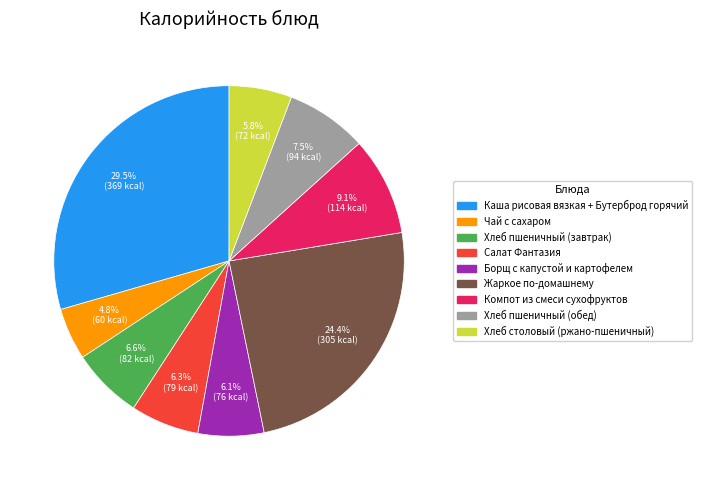

The Жаркое по-домашнему slice represents 35% of the pie. True or false?

False